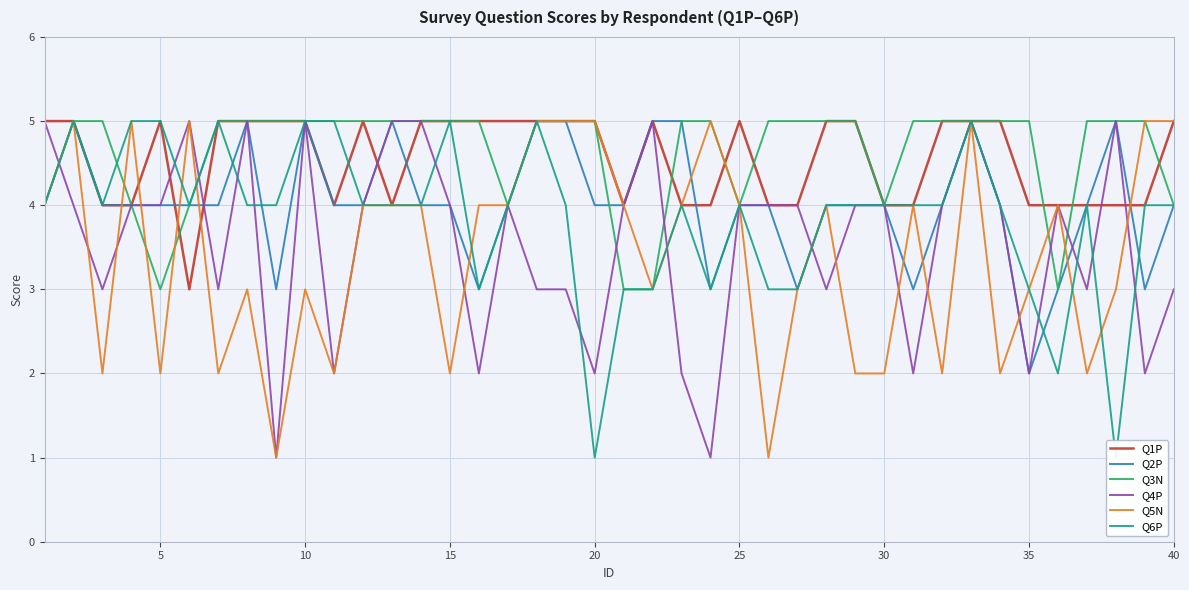

The Q2P series shows 3 at 35. True or false?

False